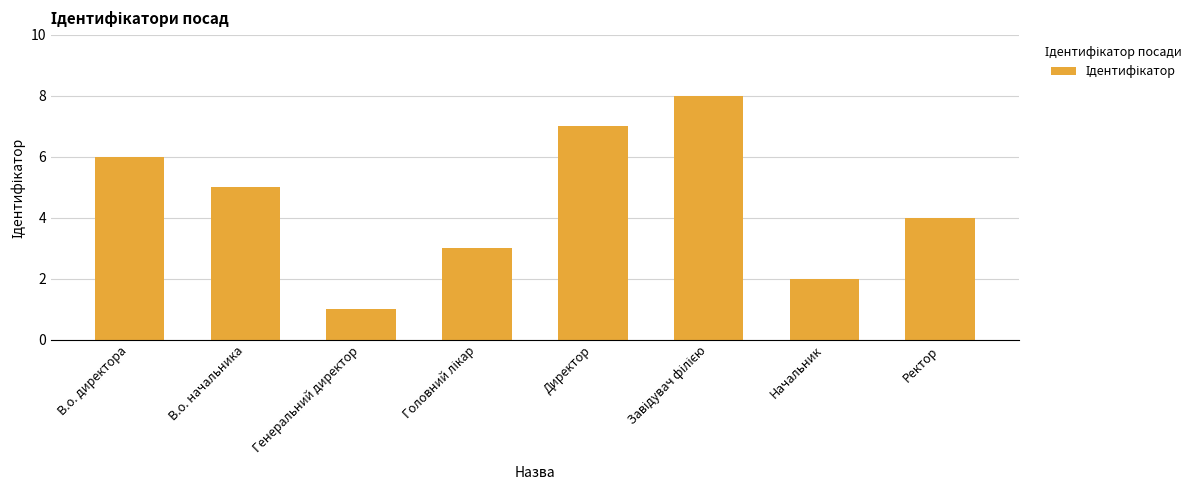

What position from the right is Ректор?

1